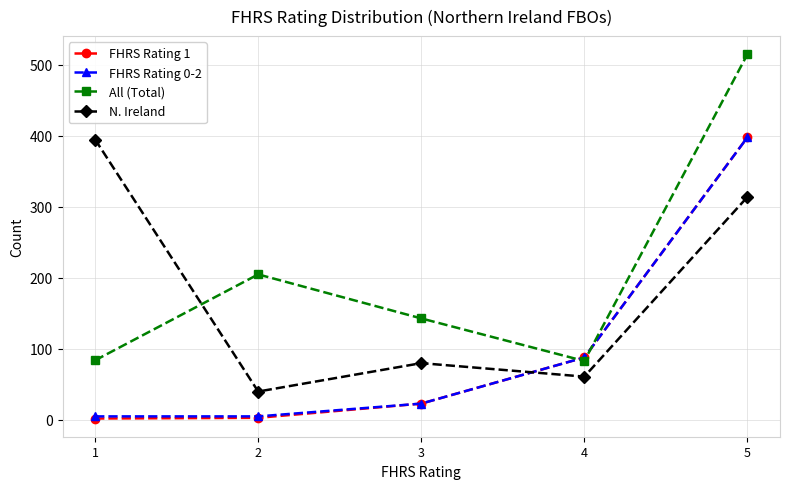

What is the value of the FHRS Rating 1 point at the 4th from the left?

88